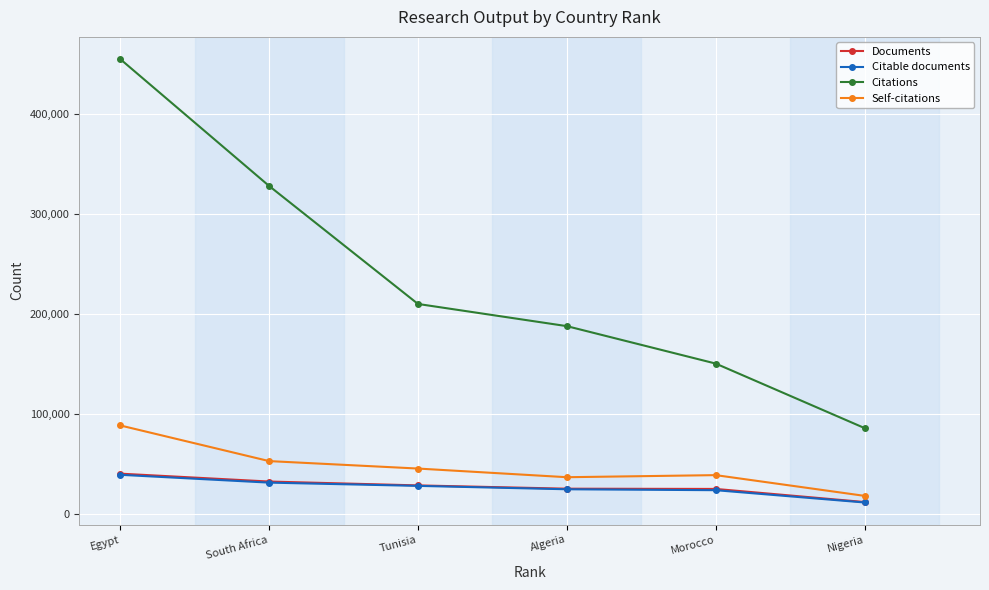

What is the difference between the maximum and minimum values in the Documents series?

28374